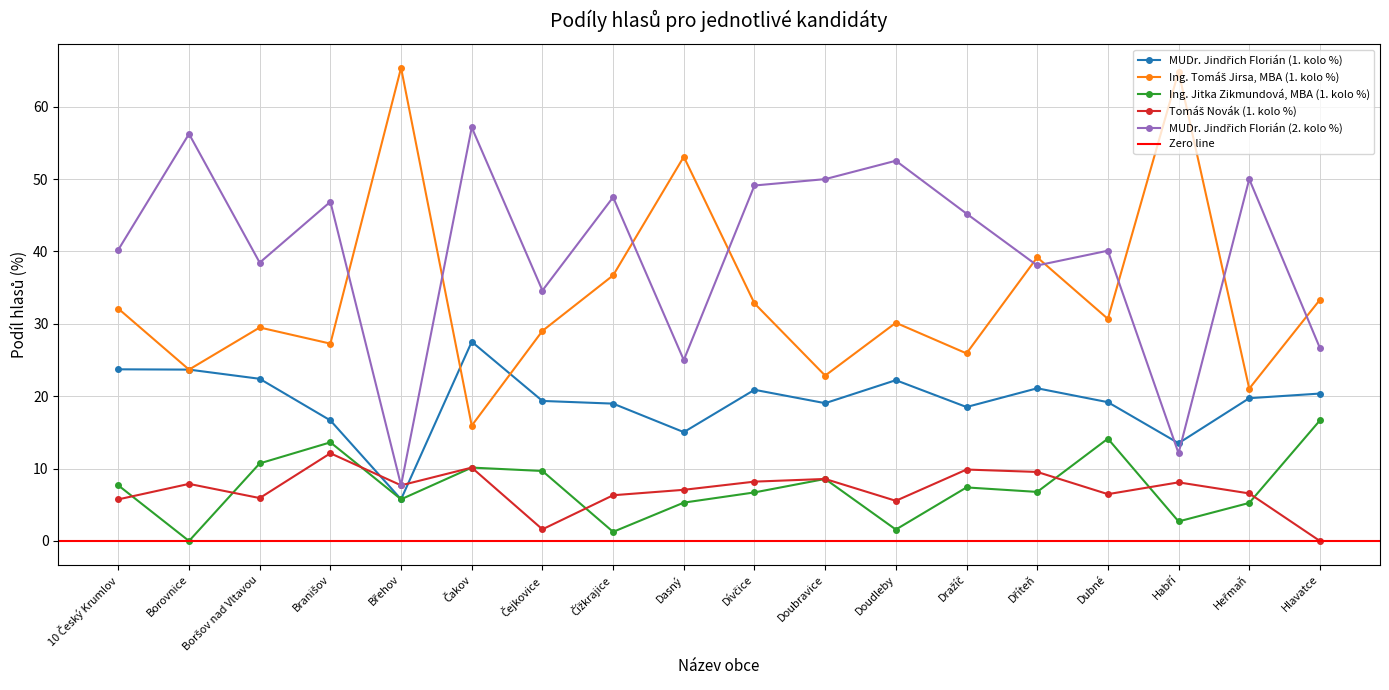

Between Heřmaň and Doudleby, which is larger?

Doudleby